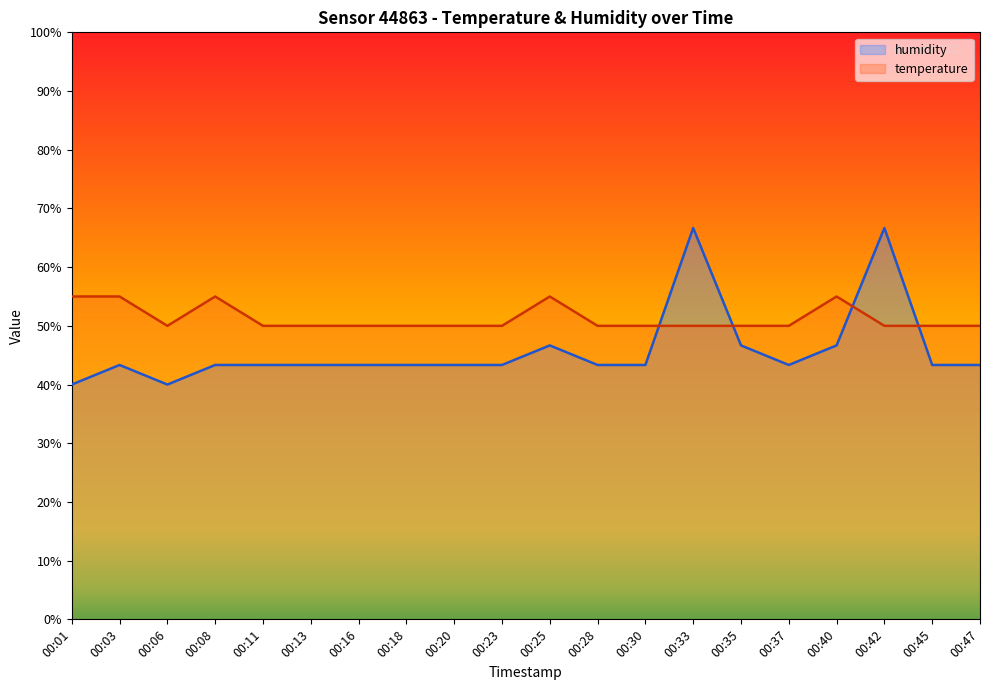

How many distinct data groups are displayed?

2